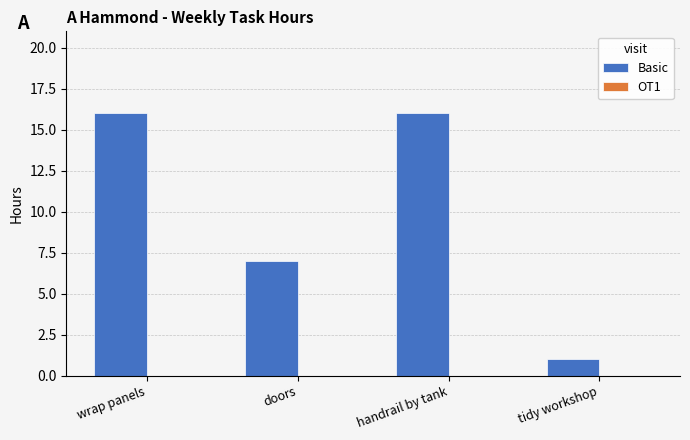

Is it true that the value at handrail by tank is 16?

True